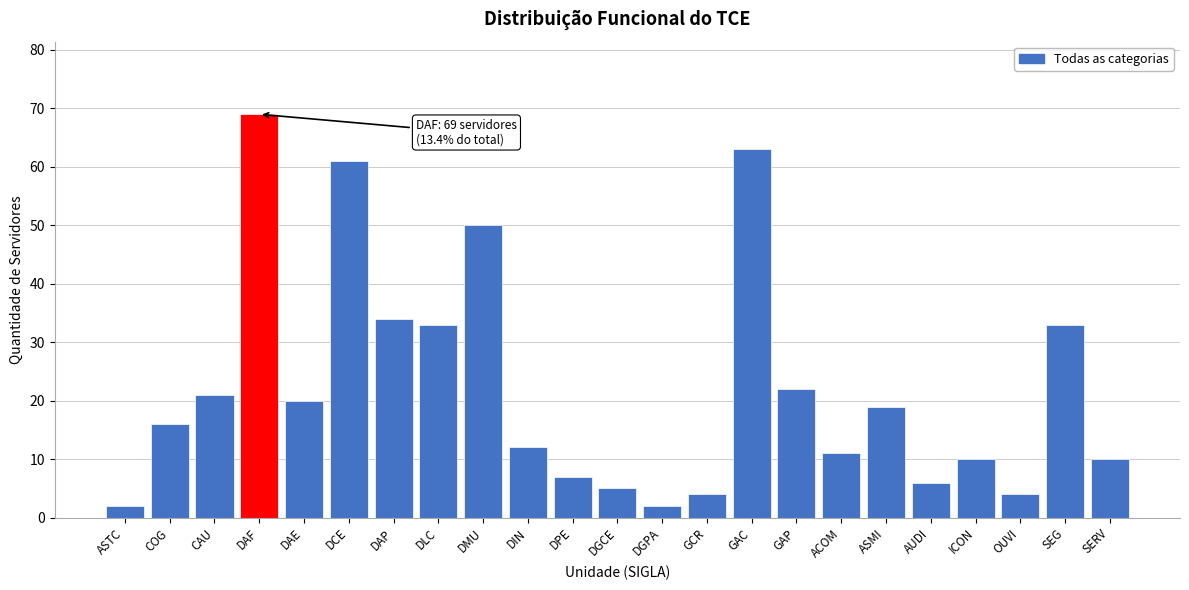

Reading left to right, transcribe all the data shown in this chart.

2	16	21	69	20	61	34	33	50	12	7	5	2	4	63	22	11	19	6	10	4	33	10